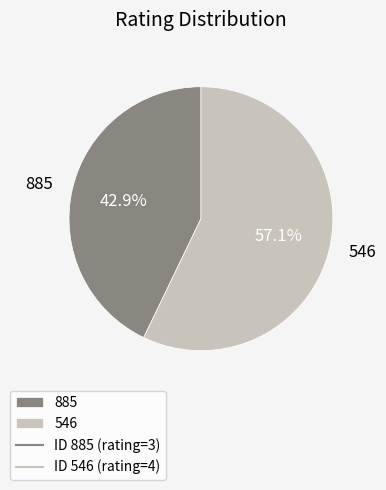

To the nearest percent, what portion does 546 represent?

57%